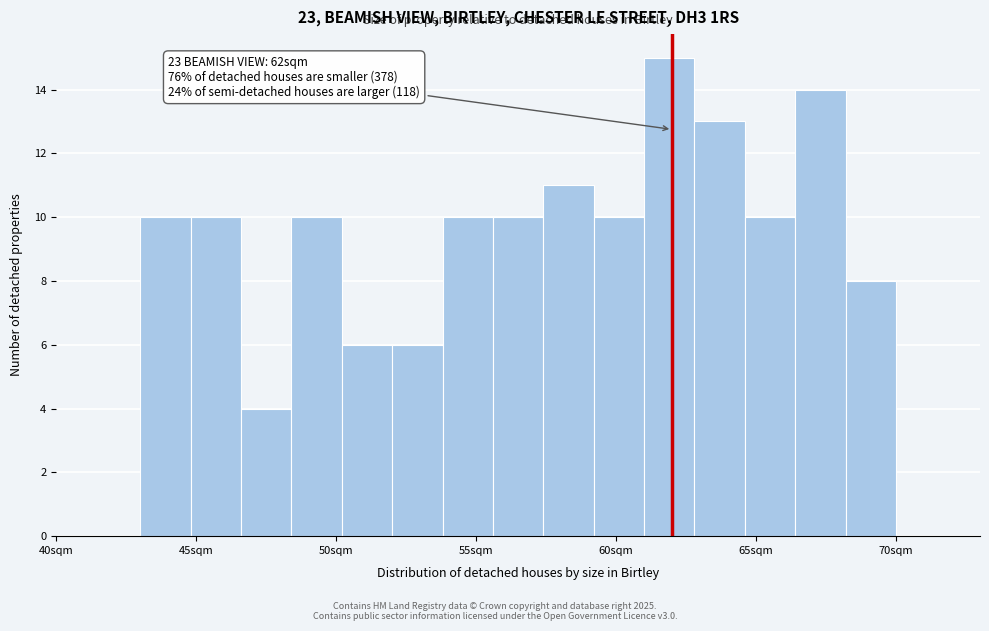

Read against the x-axis, roughly where is the centre of the tallest bar?

62.0